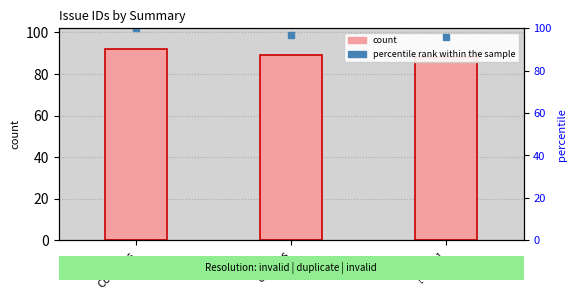

Reading left to right, transcribe all the data shown in this chart.

Compras=92	os ecos=89	[spam]=88